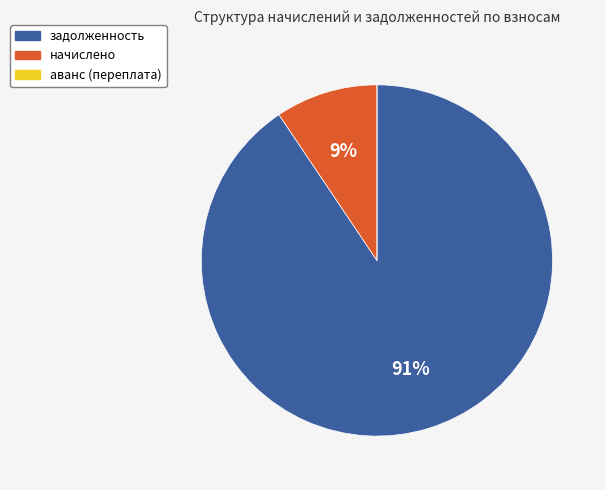

Is there a majority slice in this chart?

Yes